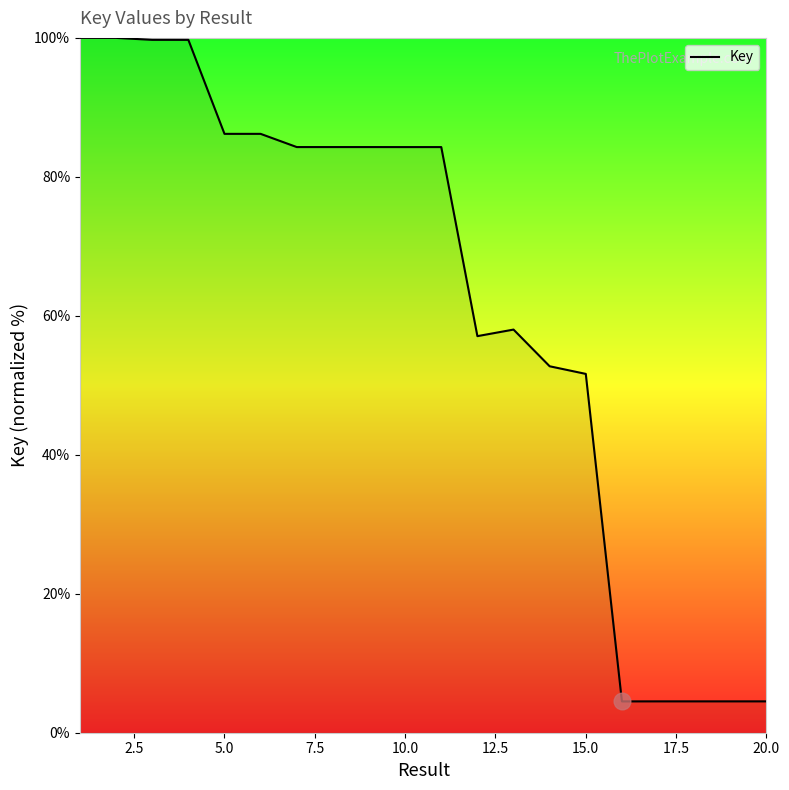

Is this an area chart (filled region under the line)?

No